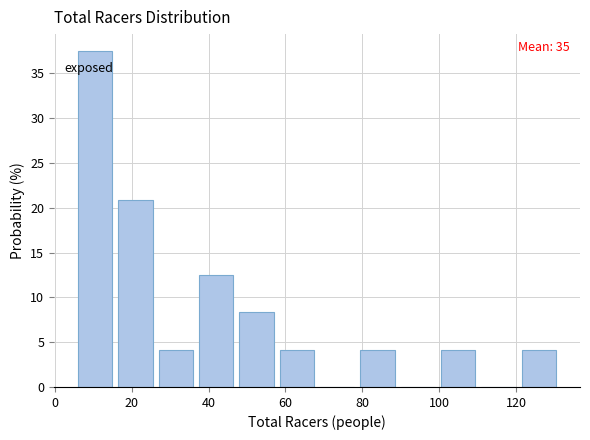

Which range on the x-axis has the tallest bar?

6.0 to 16.5